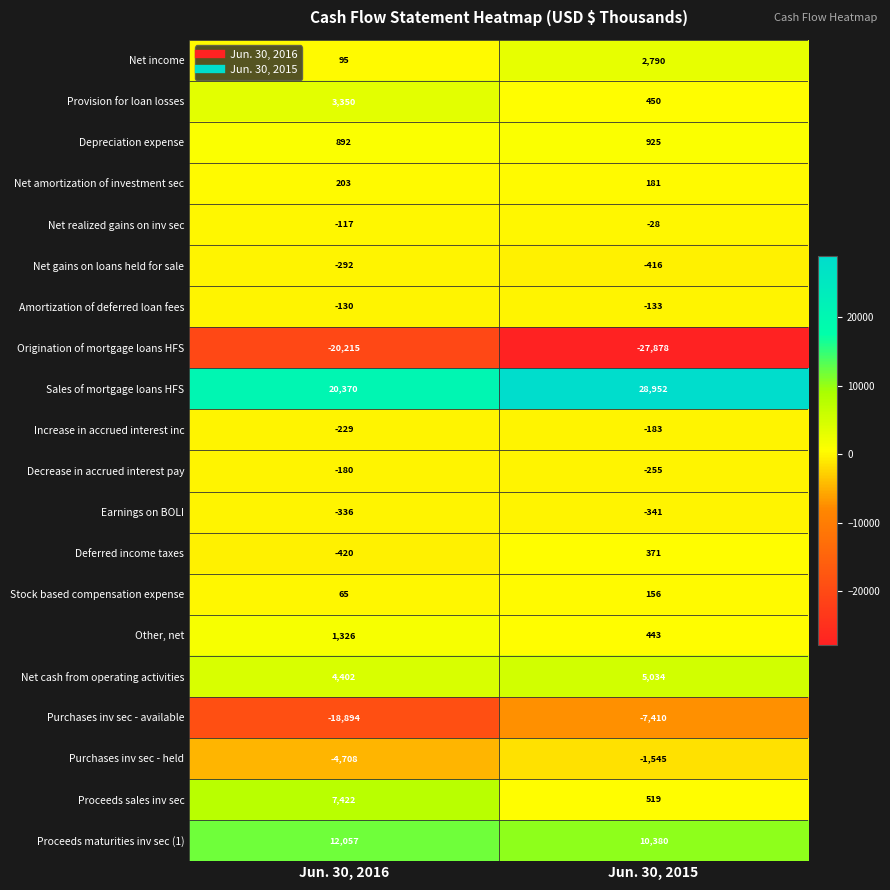

What is the total value across all series at Jun. 30, 2016?

4661